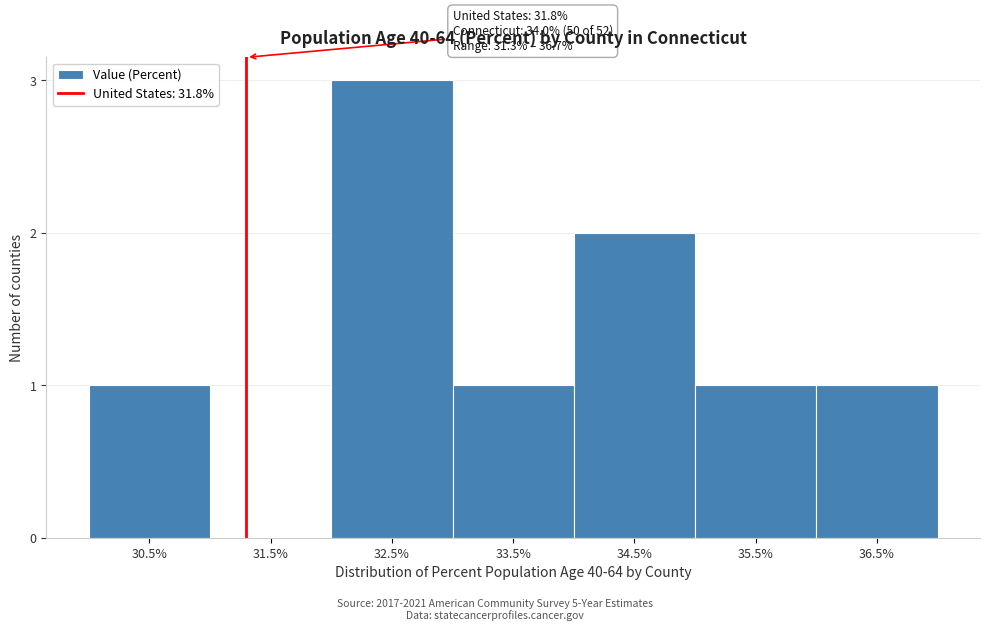

Reading left to right, transcribe all the data shown in this chart.

30.5%=1	31.5%=0	32.5%=3	33.5%=1	34.5%=2	35.5%=1	36.5%=1